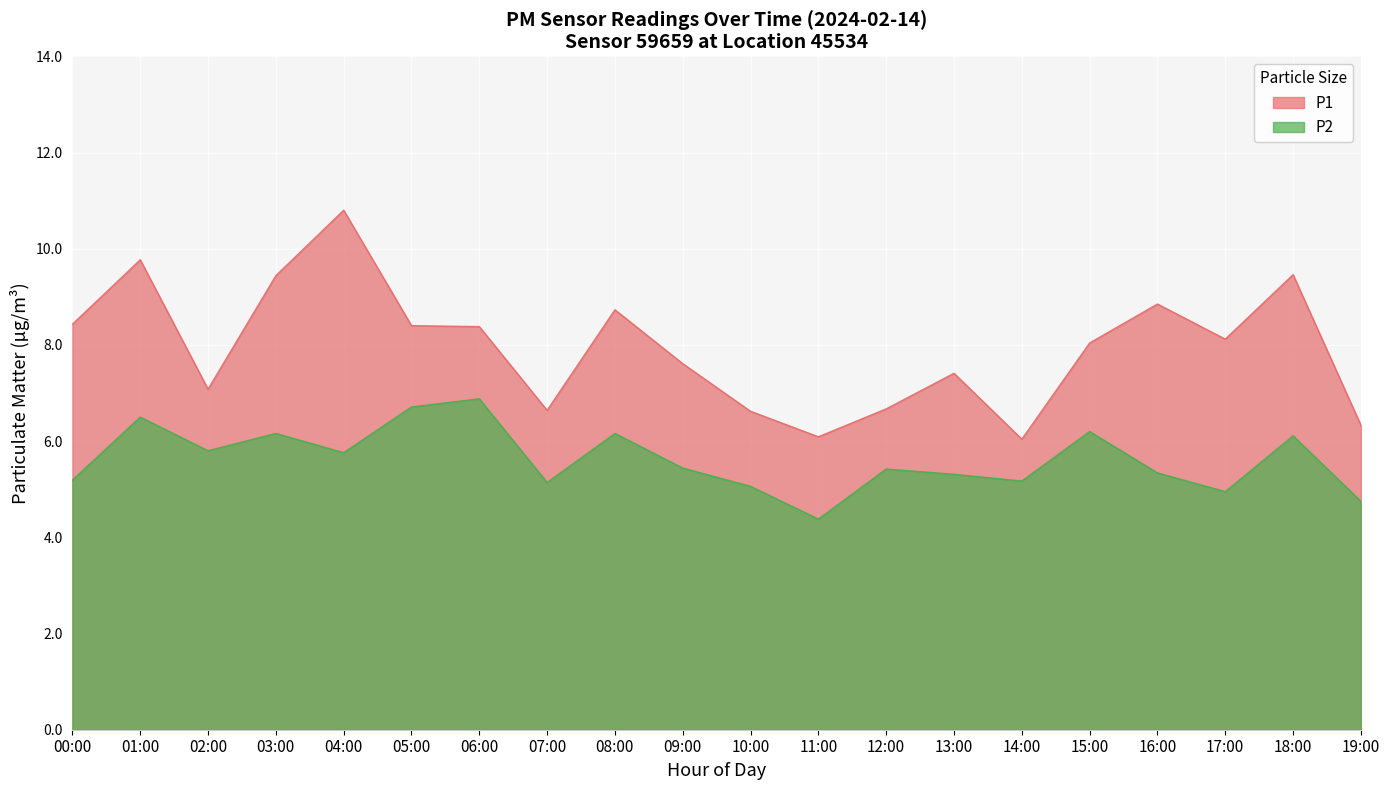

True or false: P2 and P1 intersect in this chart.

False